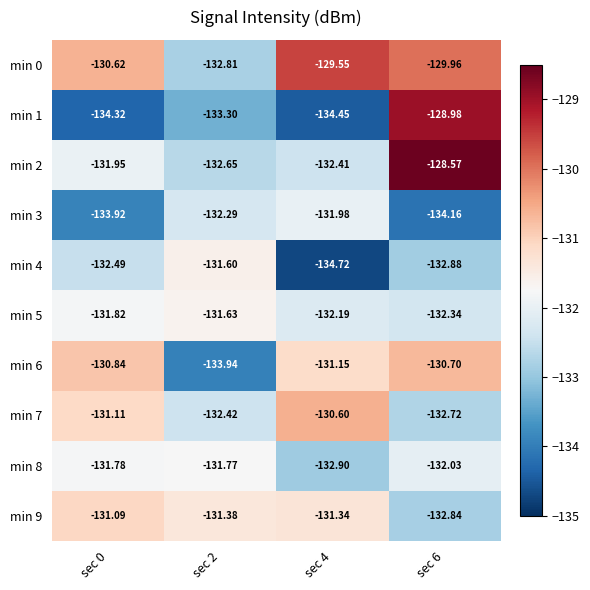

Between sec 2 and sec 4, which series saw the biggest shift?

min 0